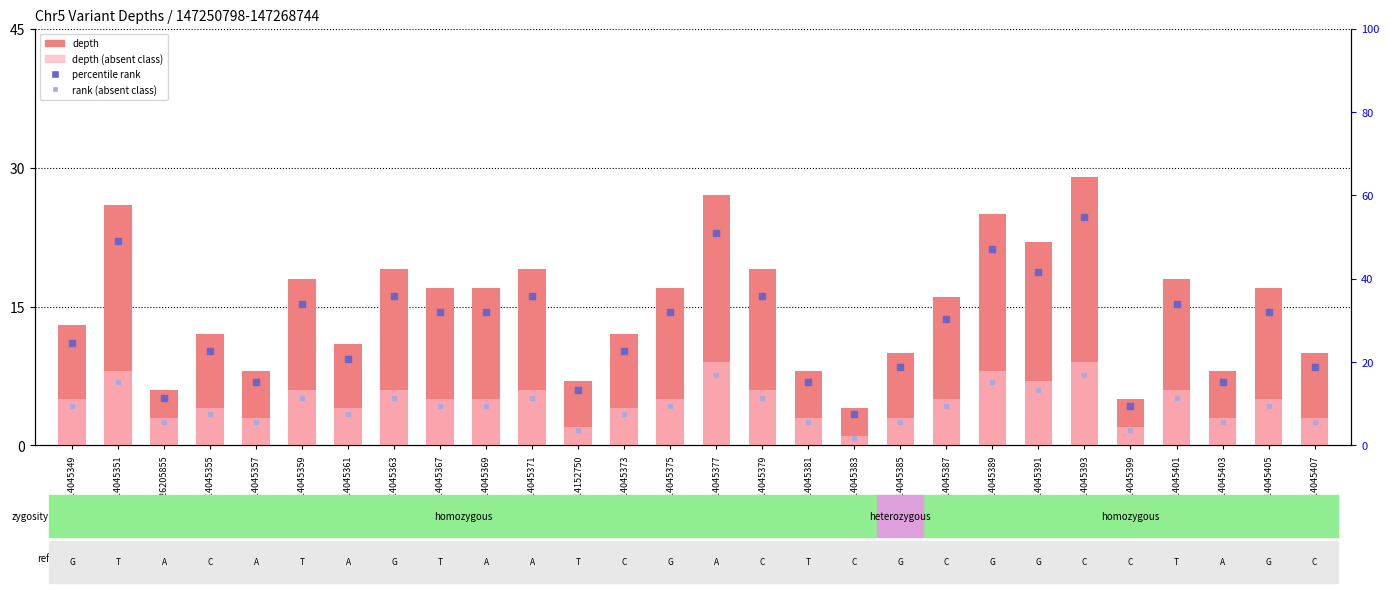

What is the total value across all series at 114045391?

29